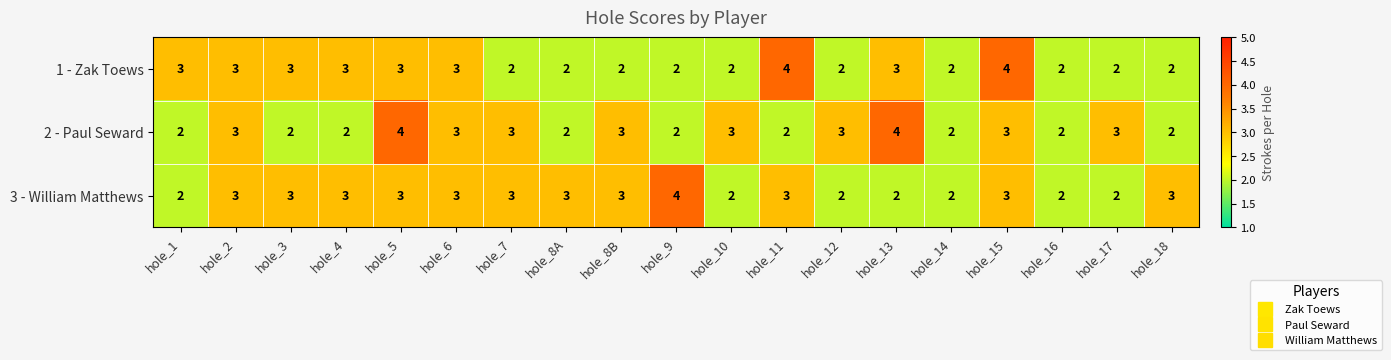

List the series in order of their overall mean, lowest first.

1 - Zak Toews, 2 - Paul Seward, 3 - William Matthews